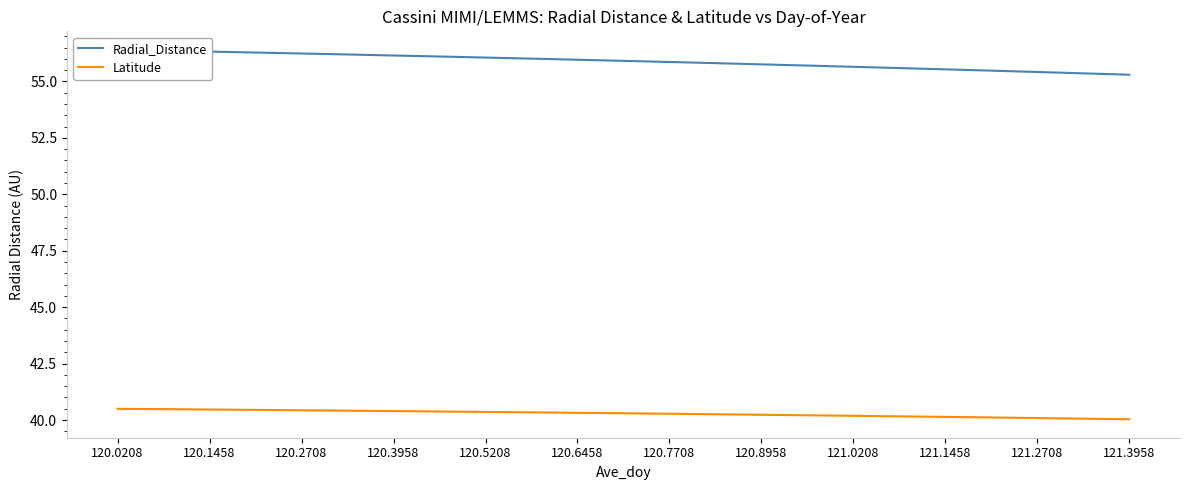

The value of Latitude at 25 is 13.6. True or false?

False